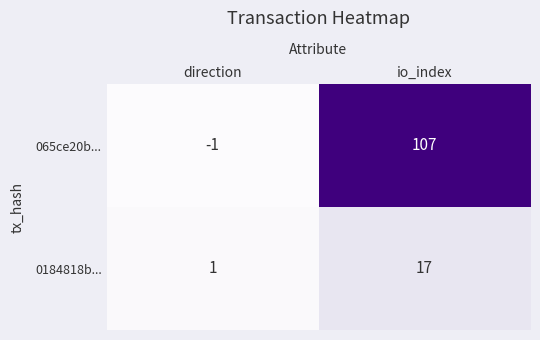

Between direction and io_index, which series saw the biggest shift?

065ce20b...